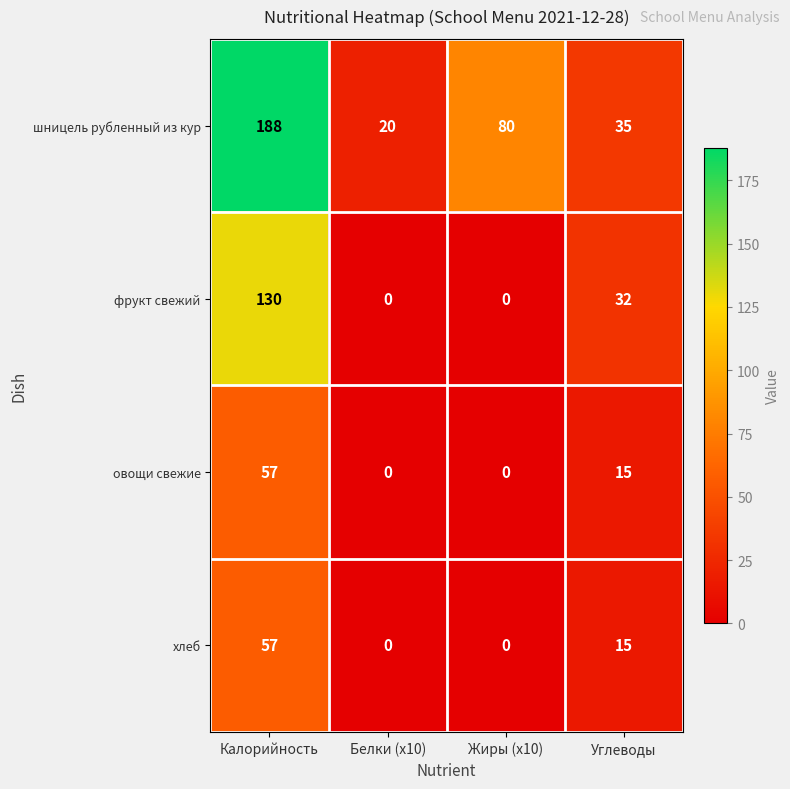

At how many categories does at least one series exceed 46?

2